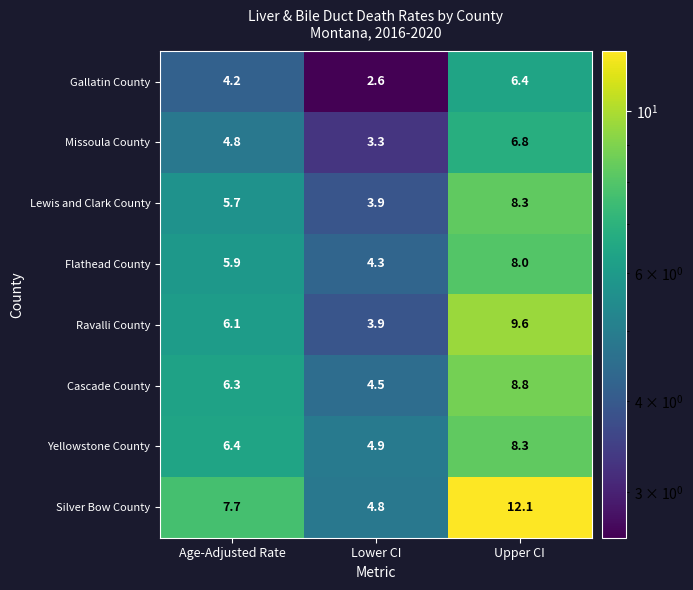

What is the difference between the highest and lowest values at Upper CI?

5.7